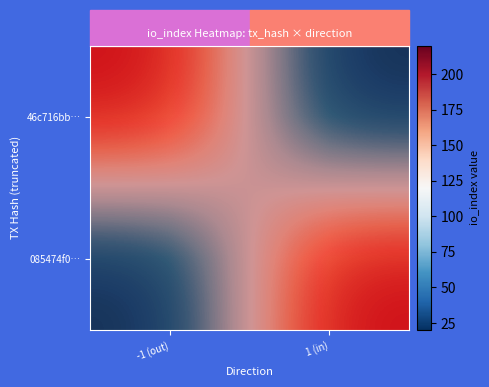

True or false: 46c716bb… has a value of 51 at 1 (in).

False